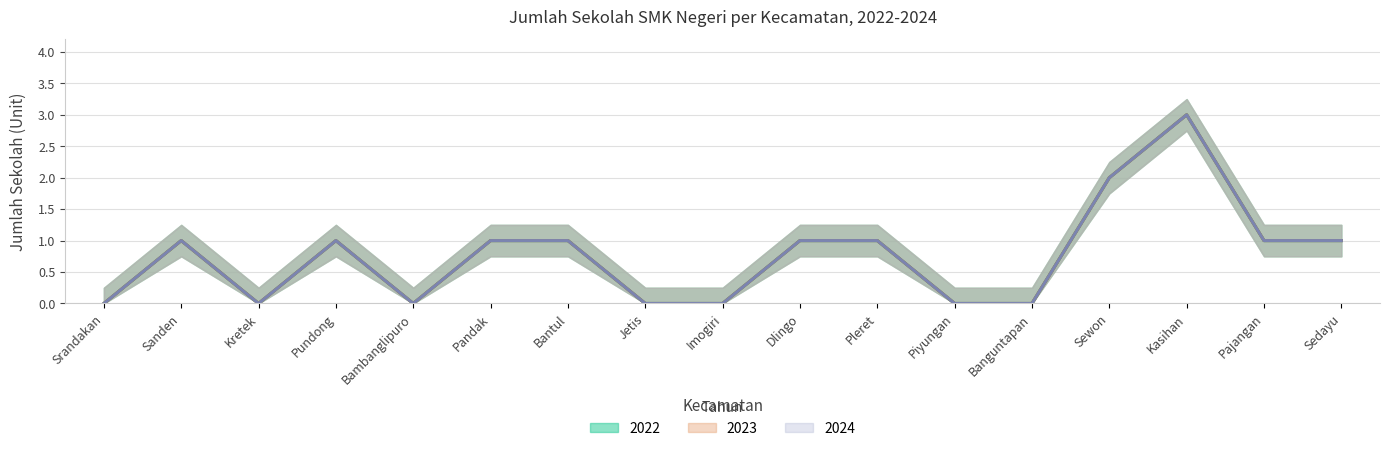

The value of 2024 at Pandak is 1. True or false?

True